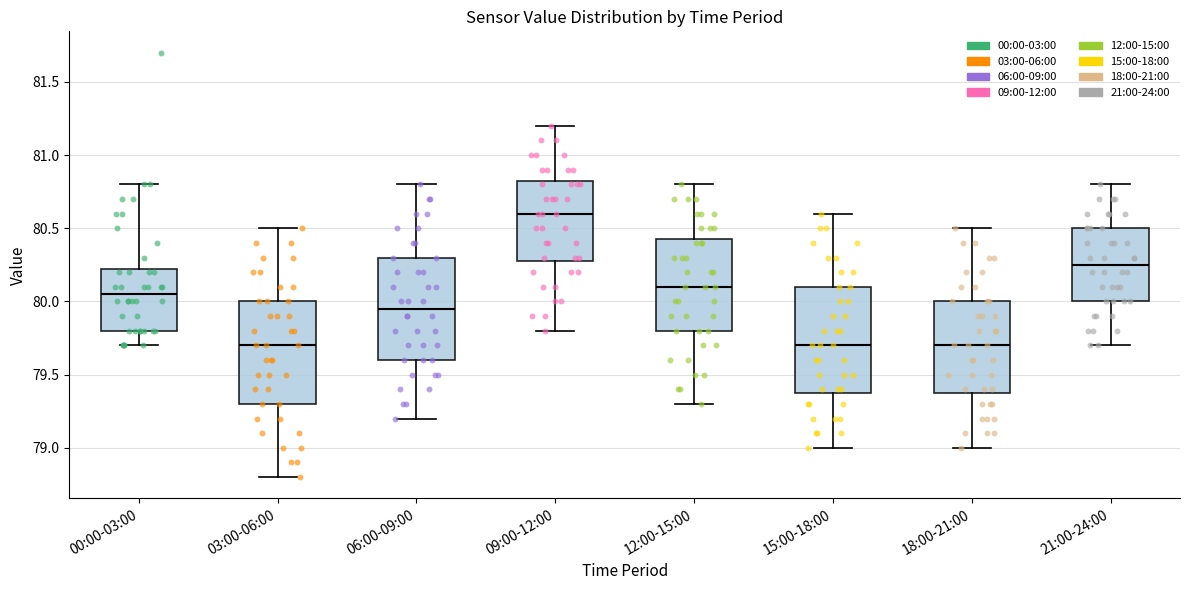

Reading left to right, read every box against the y-axis: the position of its median line, the range the box covers, and the ends of its whiskers. The values are not printed on the chart, so give them approximately, as read against the axis.

00:00-03:00: median 80.05, box 79.80 to 80.25, whiskers 79.70 to 80.80
03:00-06:00: median 79.70, box 79.30 to 80.00, whiskers 78.80 to 80.50
06:00-09:00: median 79.95, box 79.60 to 80.30, whiskers 79.20 to 80.80
09:00-12:00: median 80.60, box 80.30 to 80.85, whiskers 79.80 to 81.20
12:00-15:00: median 80.10, box 79.80 to 80.45, whiskers 79.30 to 80.80
15:00-18:00: median 79.70, box 79.40 to 80.10, whiskers 79.00 to 80.60
18:00-21:00: median 79.70, box 79.40 to 80.00, whiskers 79.00 to 80.50
21:00-24:00: median 80.25, box 80.00 to 80.50, whiskers 79.70 to 80.80